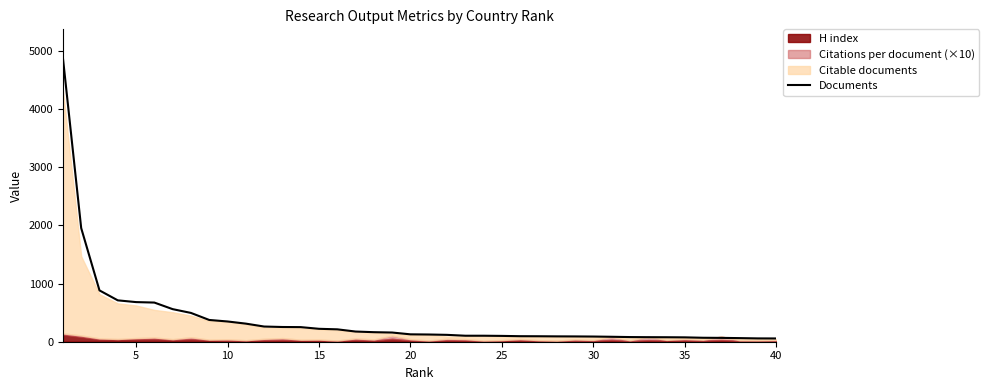

What is the highest value of the Documents series?

4881